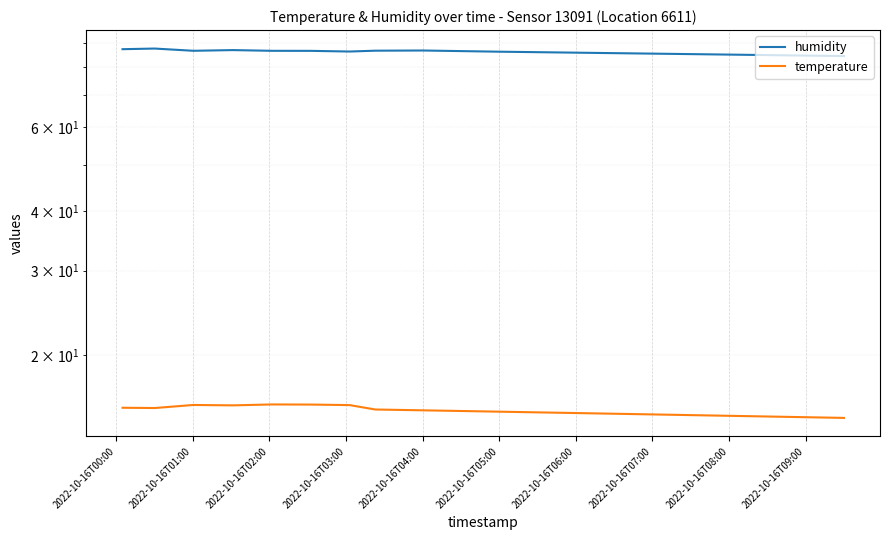

What value does the humidity series have at 2022-10-16T06:00?

86.4